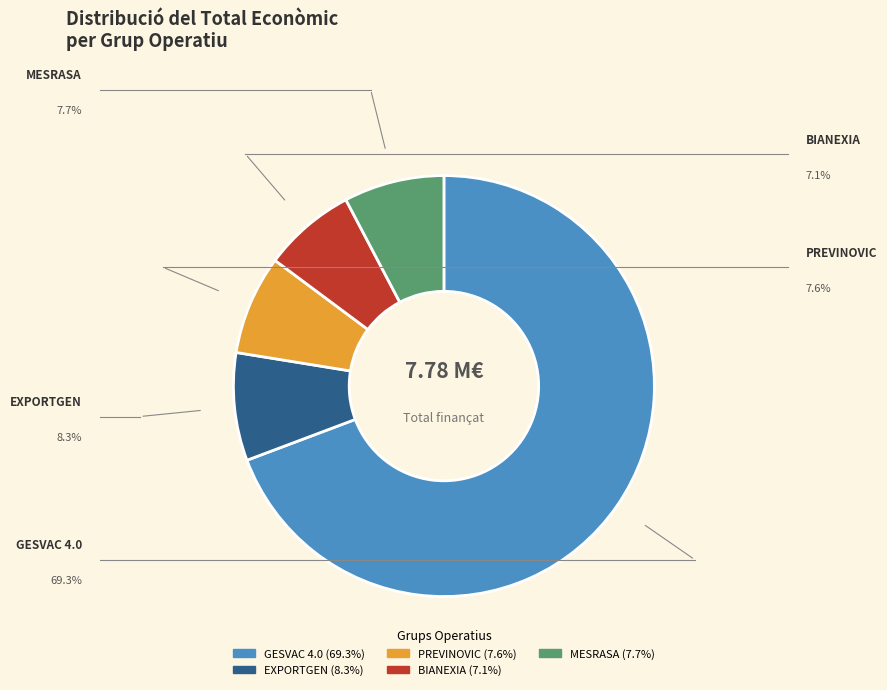

Count the number of slices in the pie.

5